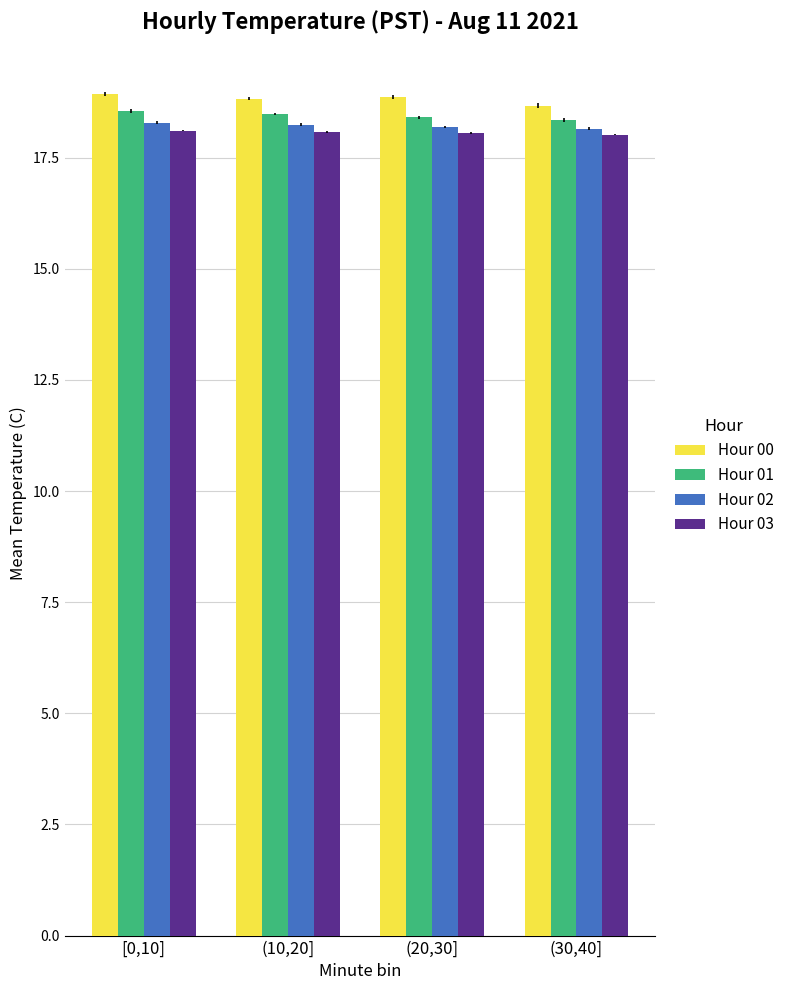

Rank the series by their maximum value, from lowest to highest.

Hour 03, Hour 02, Hour 01, Hour 00